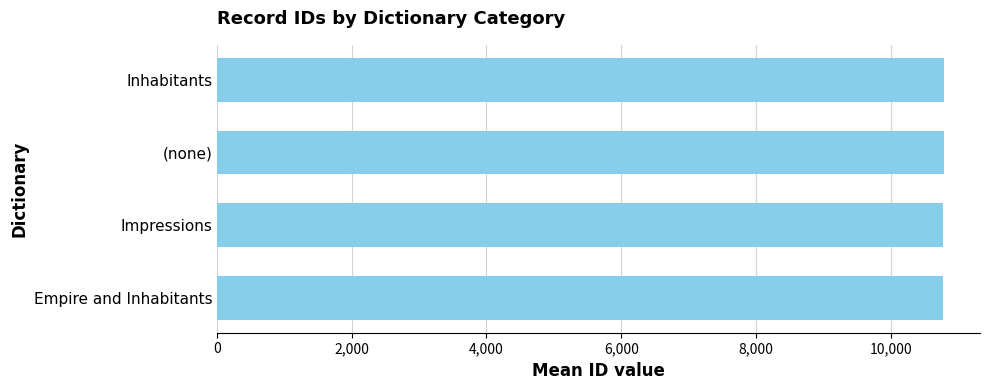

How many values are below 10785?

2